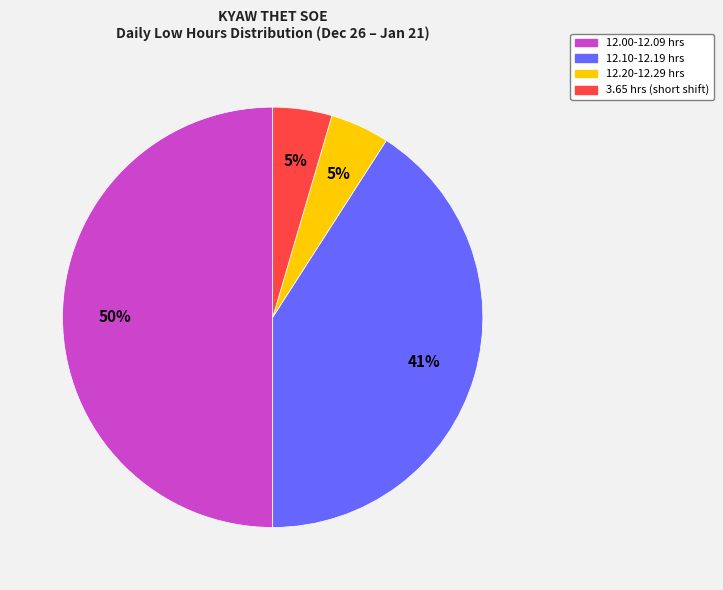

To the nearest percent, what is the difference between the largest and smallest slice percentages?

45%